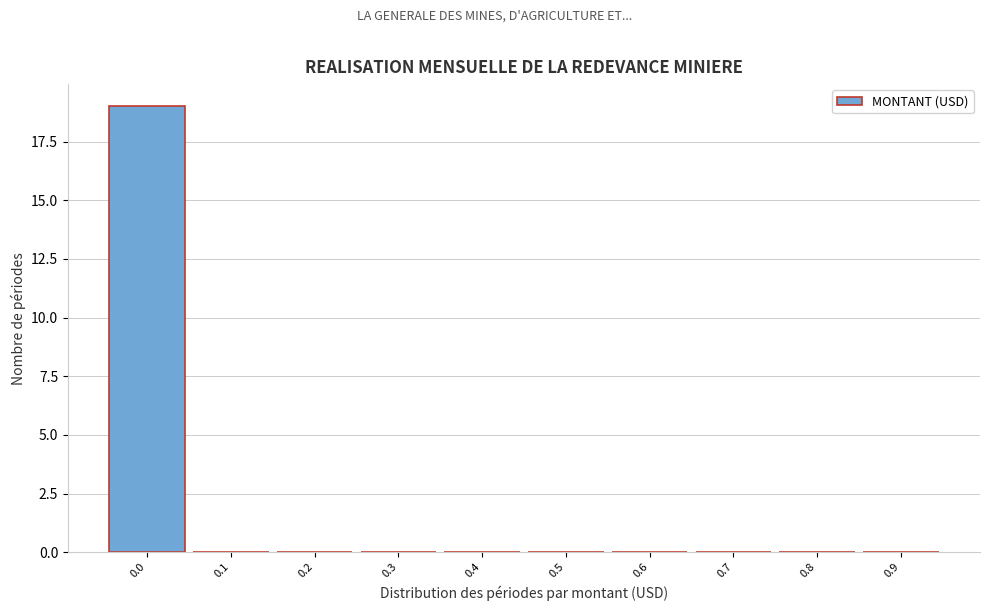

Reading right to left, extract all data points from this chart.

0.9=0	0.8=0	0.7=0	0.6=0	0.5=0	0.4=0	0.3=0	0.2=0	0.1=0	0.0=19